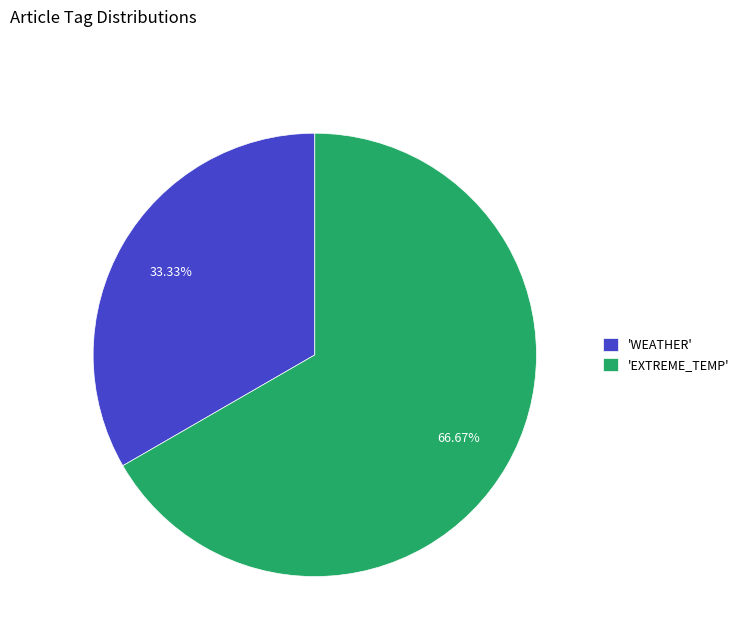

How many segments does this pie chart have?

2